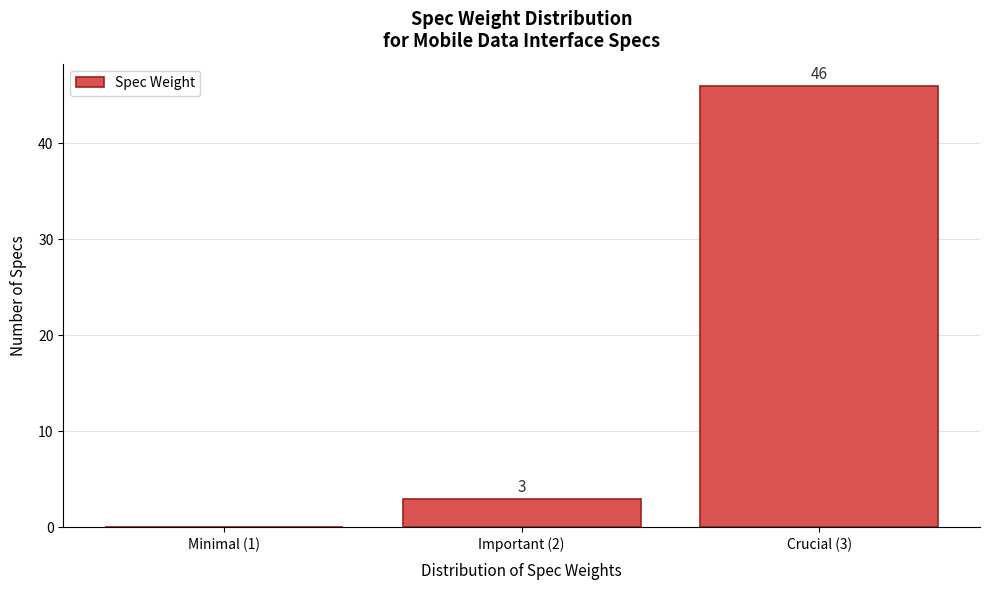

Reading right to left, what are all the values shown in this chart?

Crucial (3)=46	Important (2)=3	Minimal (1)=0